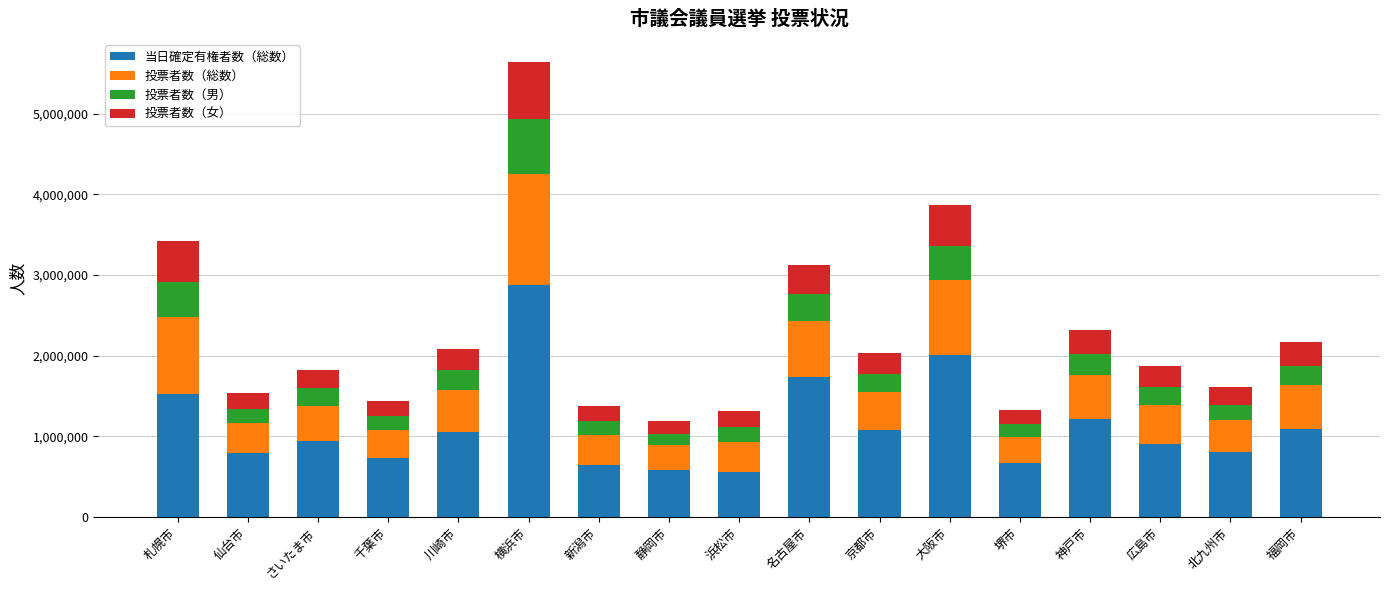

What is the average value of the 当日確定有権者数（総数） series?

1130133